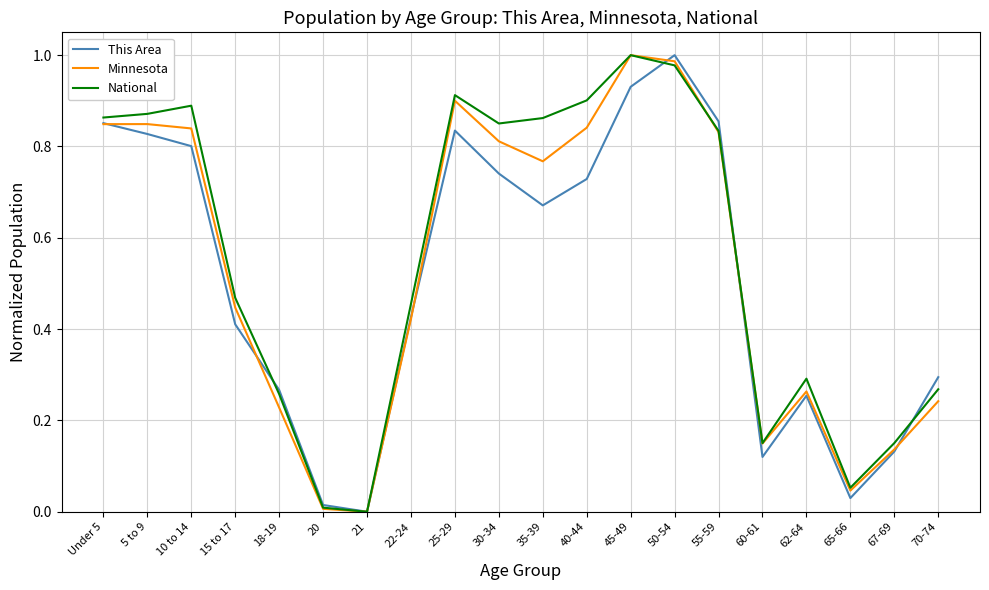

What is the sum of all This Area values?

10.2